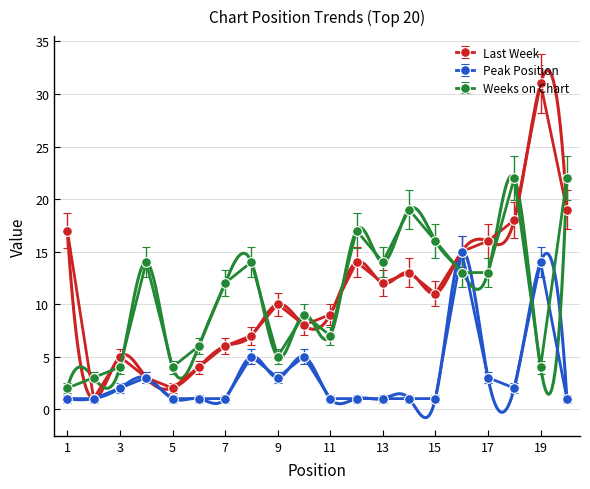

At how many categories does at least one series exceed 9?

14